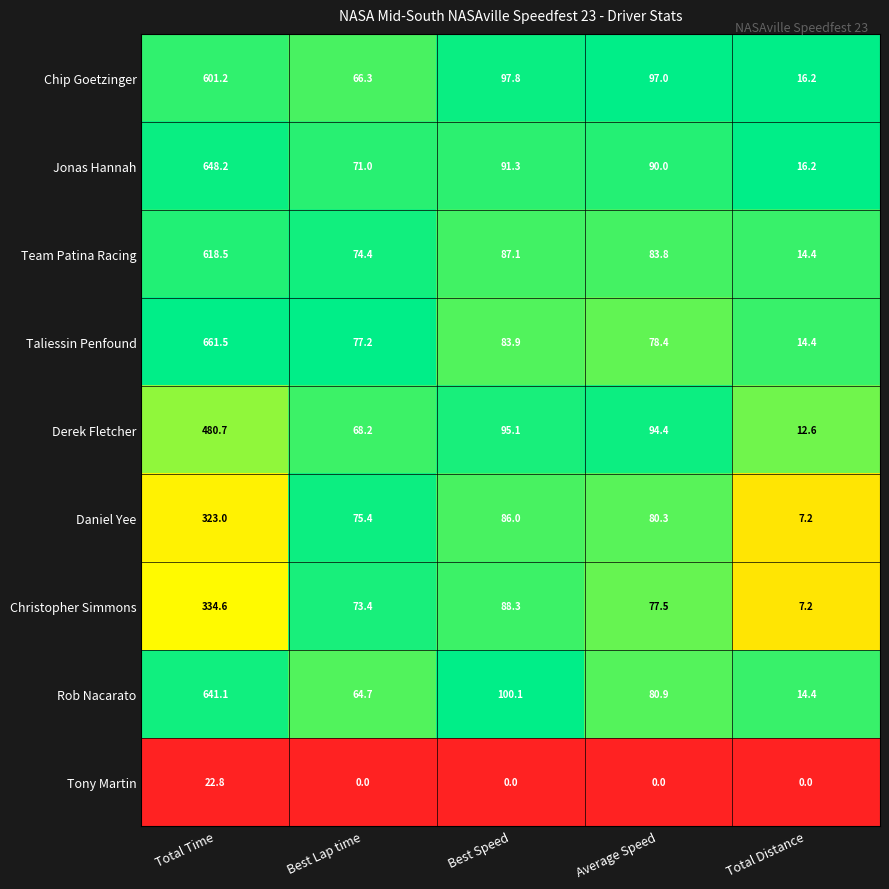

Which series has the largest total across all categories?

Jonas Hannah